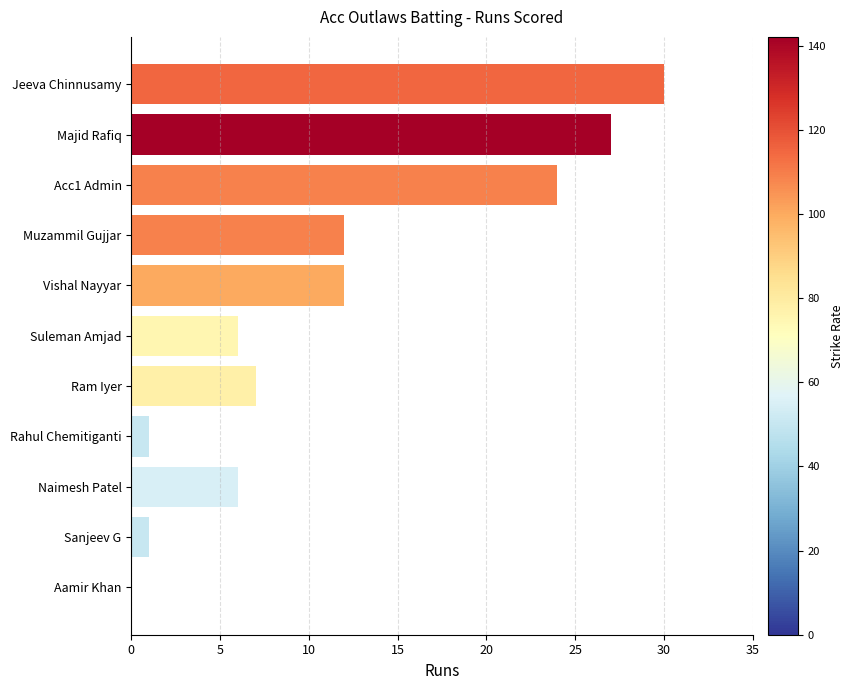

What is the change in value from Naimesh Patel to Sanjeev G?

-5